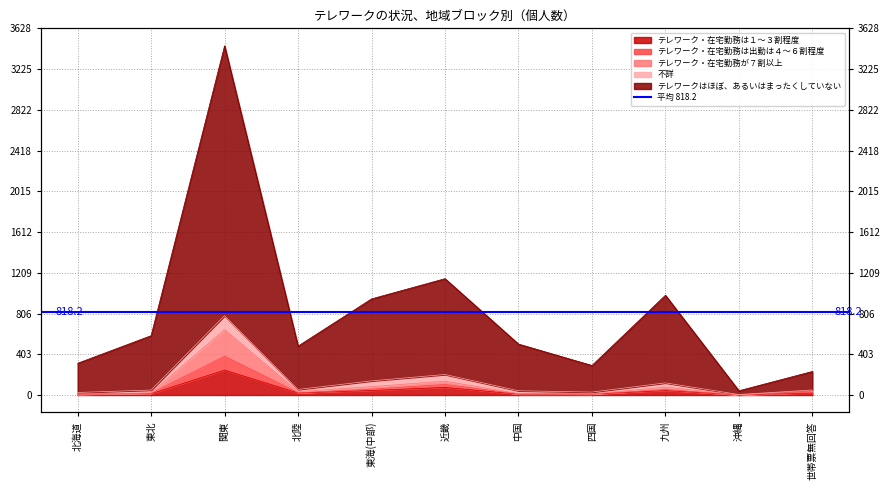

At which category does テレワーク・在宅勤務が７割以上 reach its first local valley?

北陸